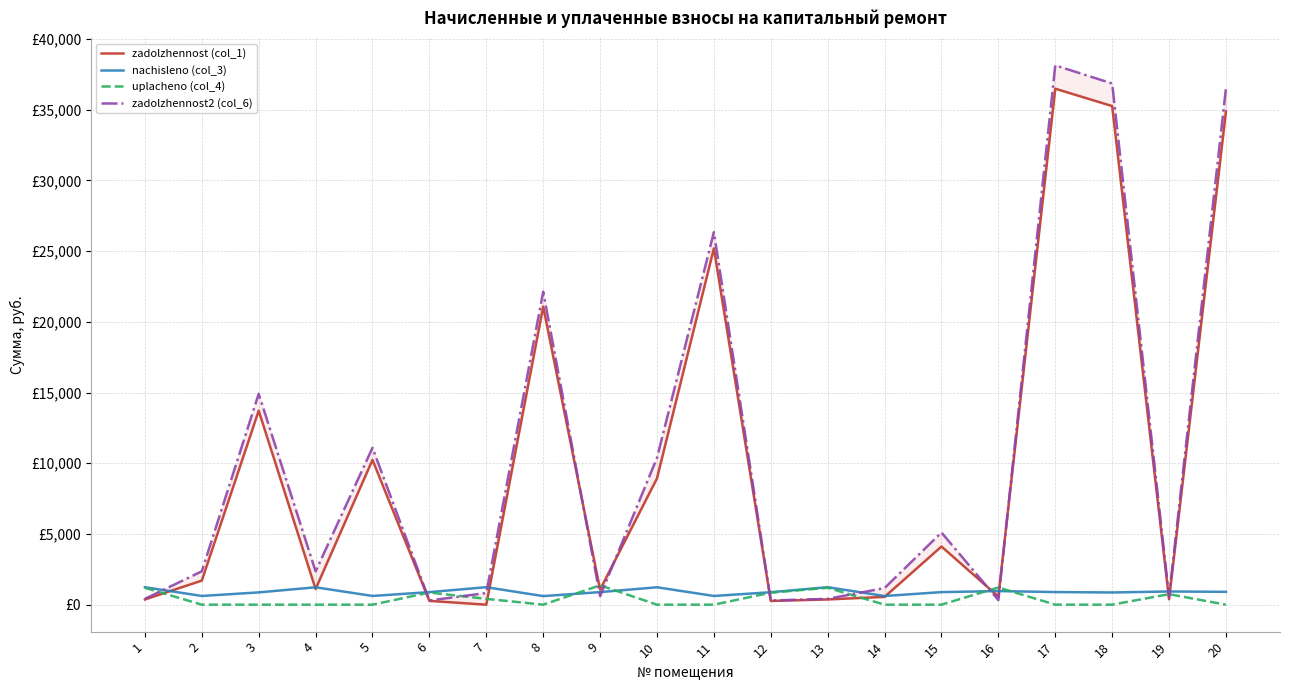

Which series has the largest range (max minus min)?

zadolzhennost2 (col_6)